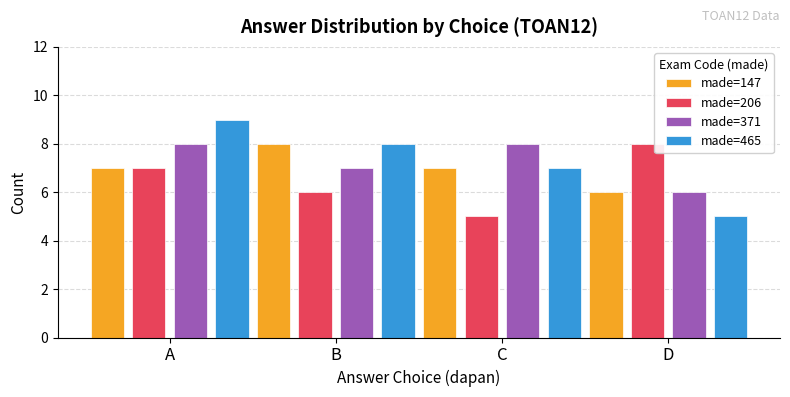

Which series has the largest range (max minus min)?

made=465